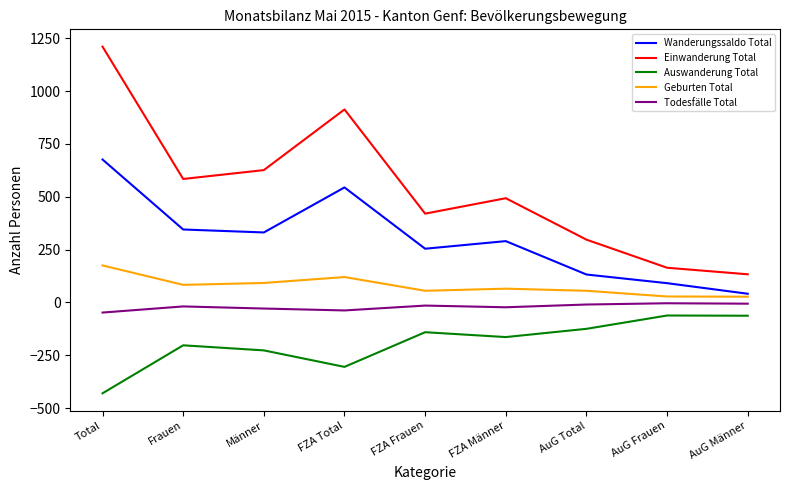

True or false: Wanderungssaldo Total has more than 1 points higher than both neighbors.

True